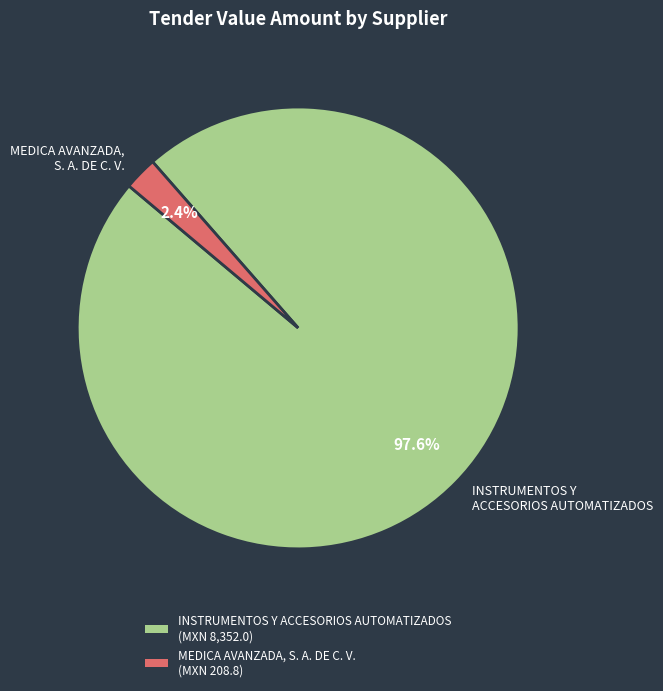

Which has a higher value, MEDICA AVANZADA, S. A. DE C. V. or INSTRUMENTOS Y ACCESORIOS AUTOMATIZADOS?

INSTRUMENTOS Y ACCESORIOS AUTOMATIZADOS